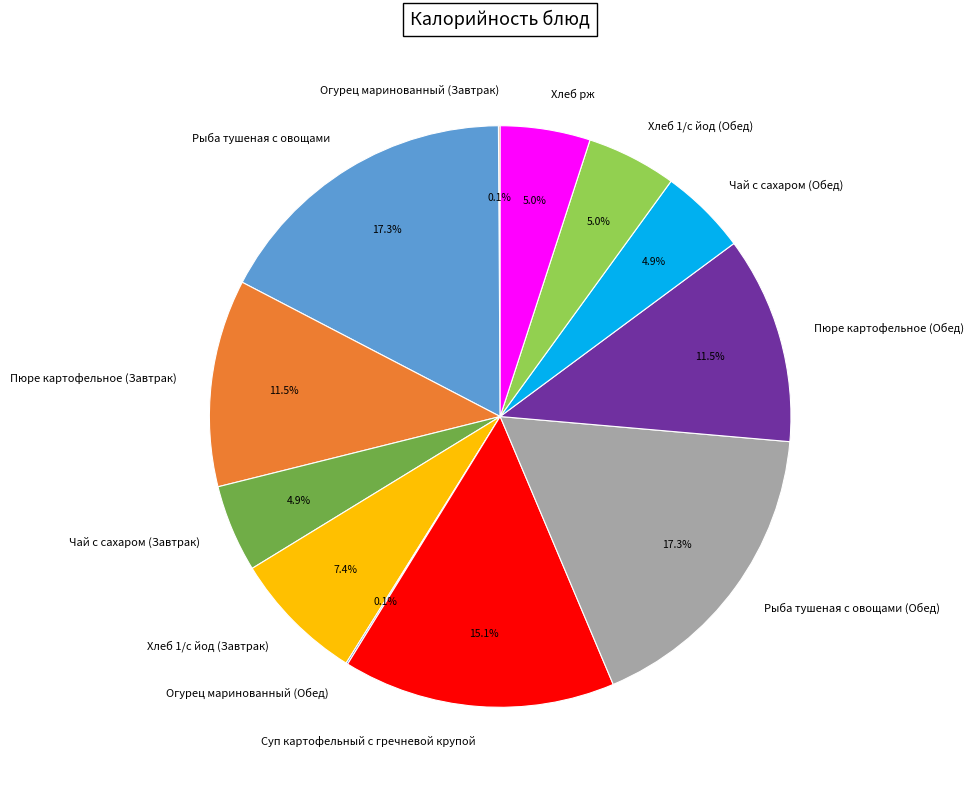

To the nearest percent, what is the combined percentage of Хлеб рж and Хлеб 1/с йод (Завтрак)?

12%